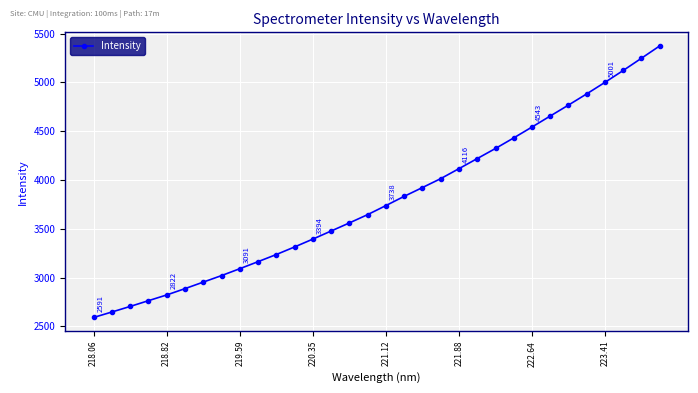

What is the difference between the maximum and minimum values?

2782.8